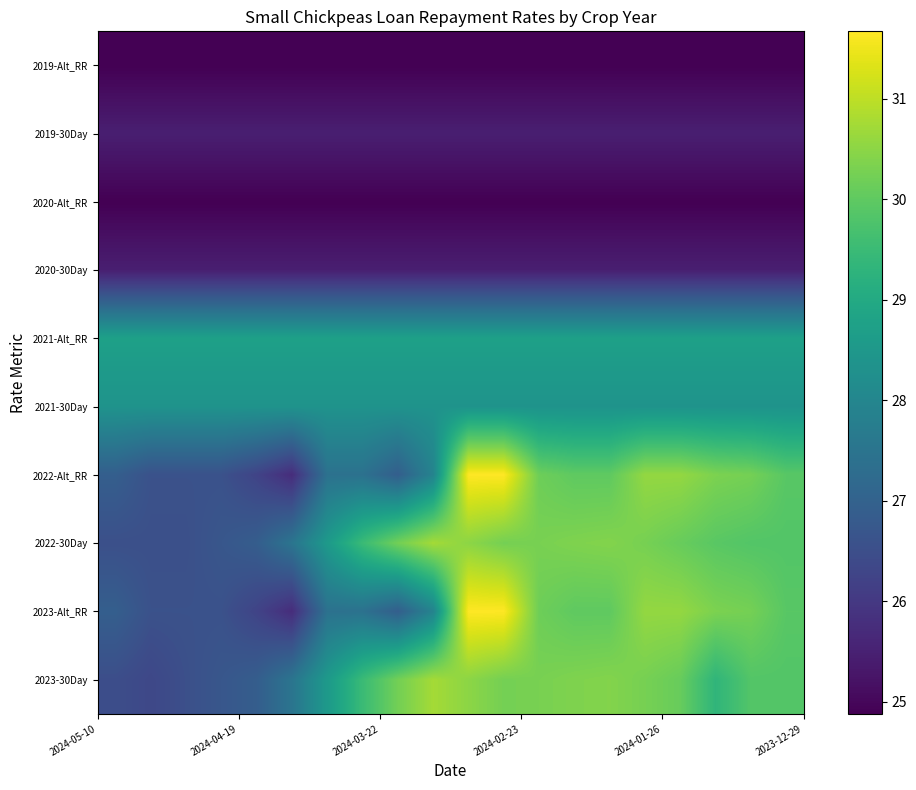

Count the number of categories in the chart.

20